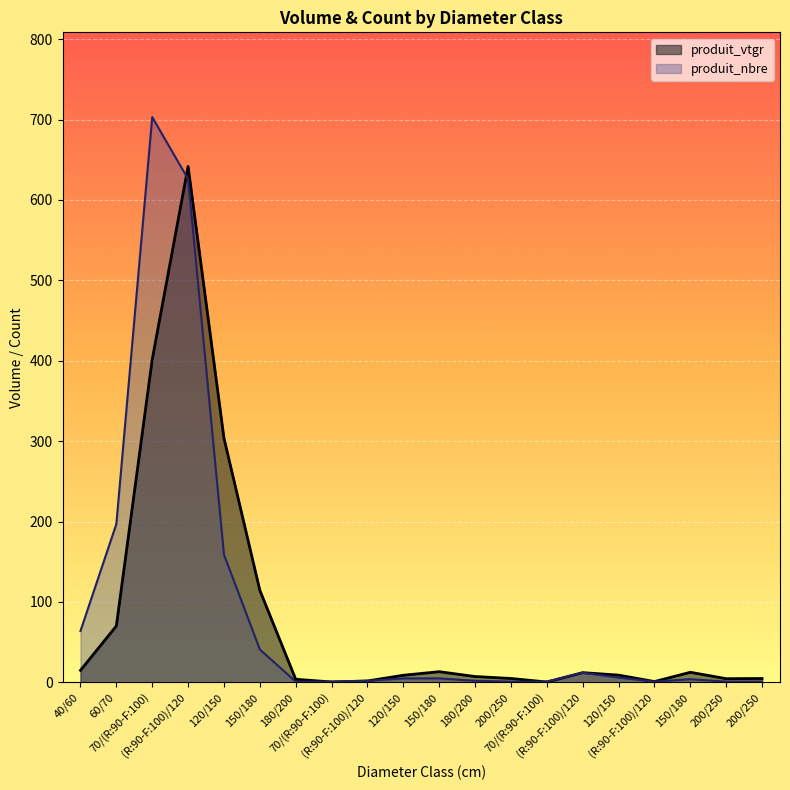

At how many categories does at least one series exceed 562?

2